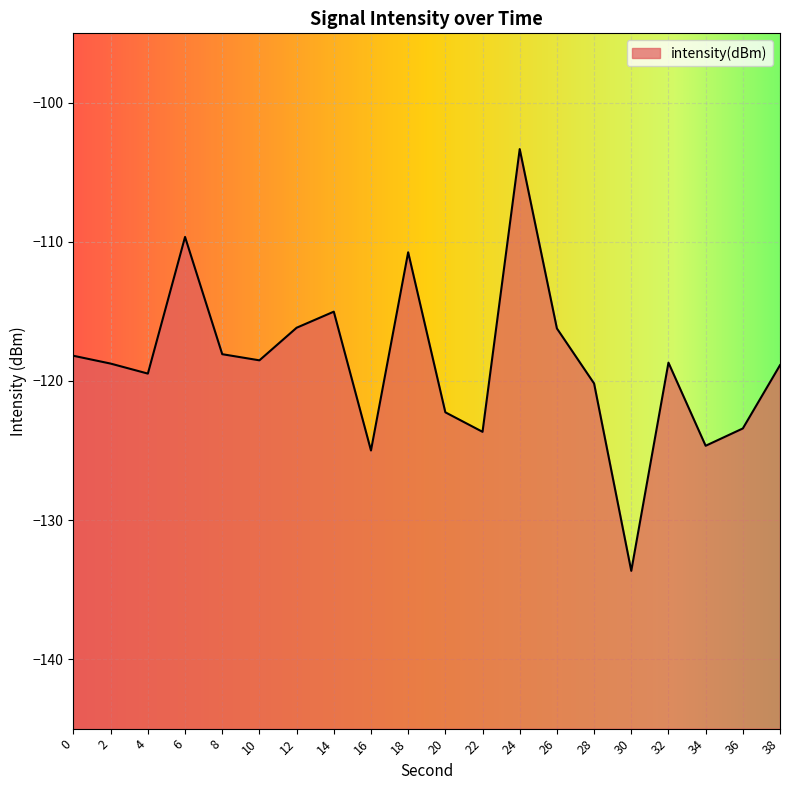

Does the chart display data point markers on the line(s)?

No